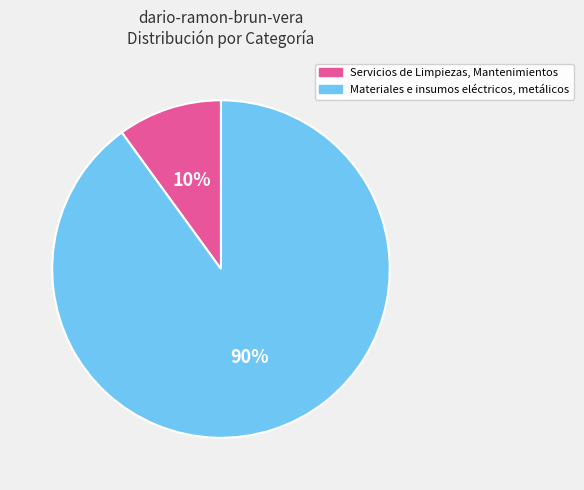

Which has a higher value, Servicios de Limpiezas, Mantenimientos or Materiales e insumos eléctricos, metálicos?

Materiales e insumos eléctricos, metálicos